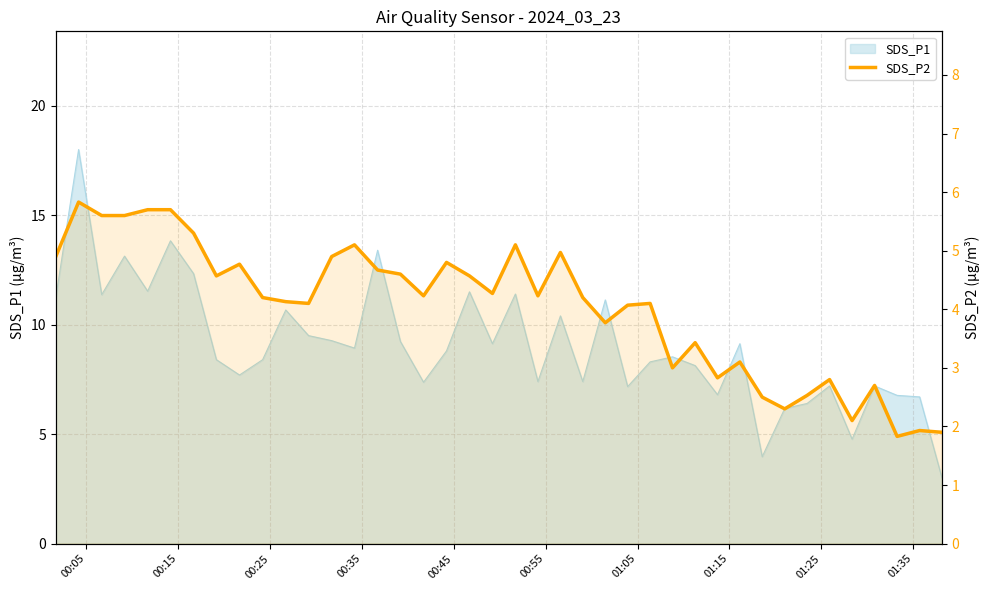

What is the minimum value shown in the chart?

1.8